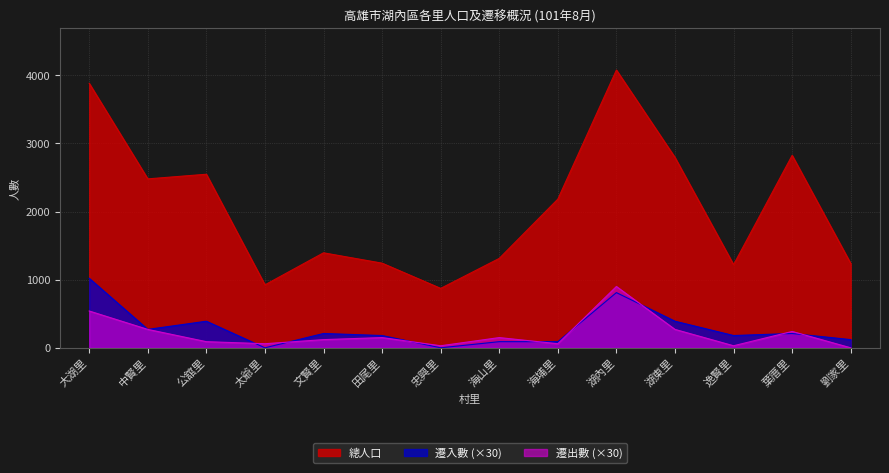

What is the average value of the 遷入數 series?

283